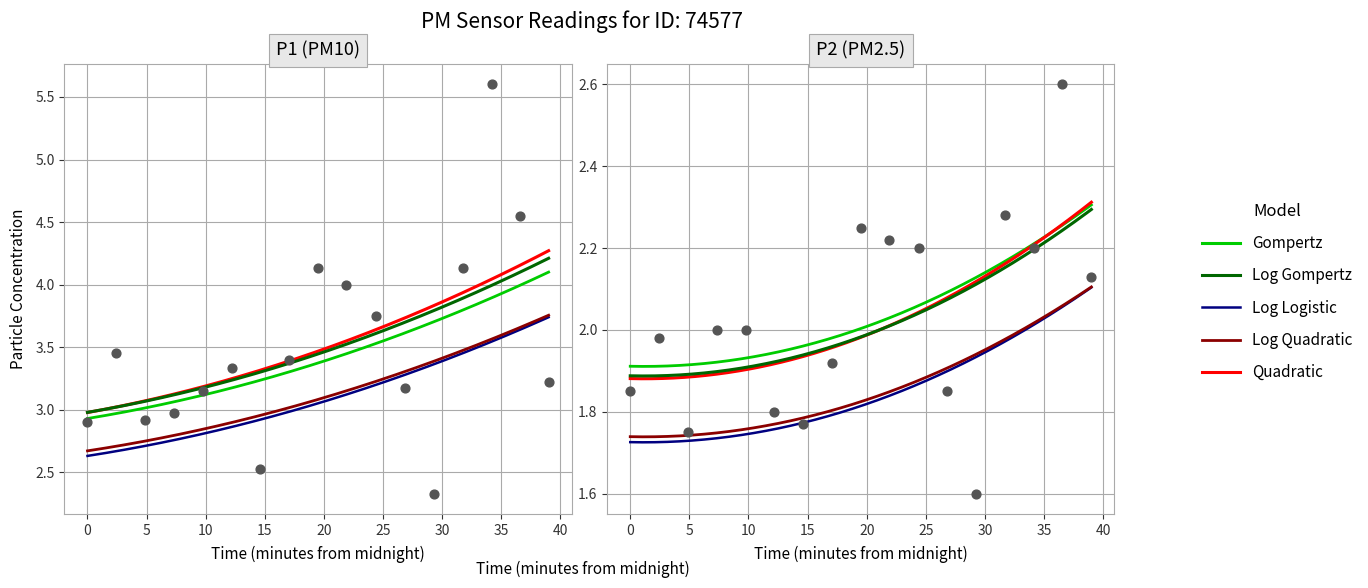

Which series reaches the minimum Y coordinate?

P2